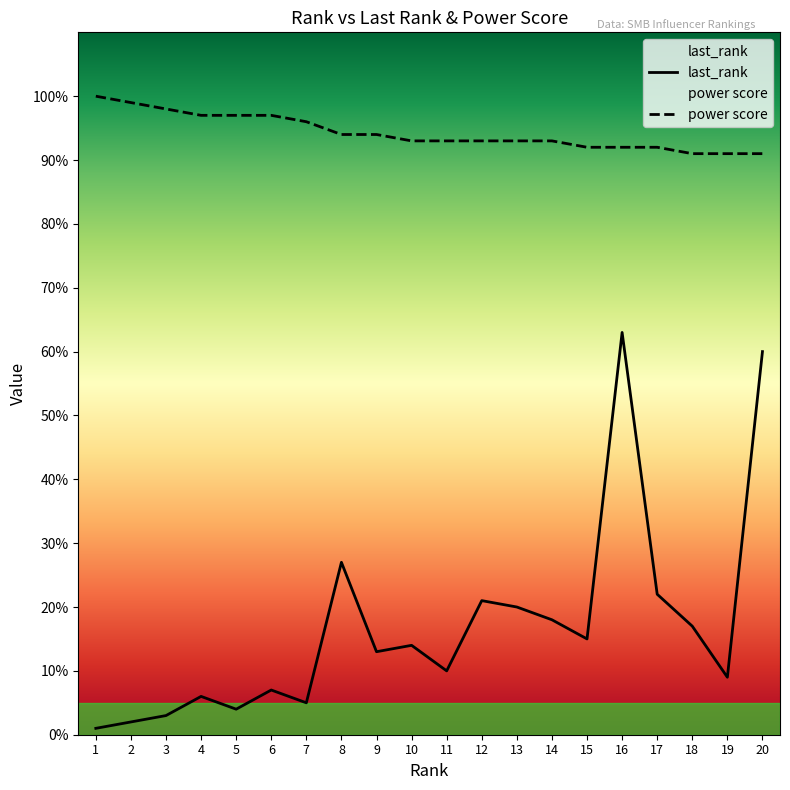

At how many categories does at least one series exceed 90?

20